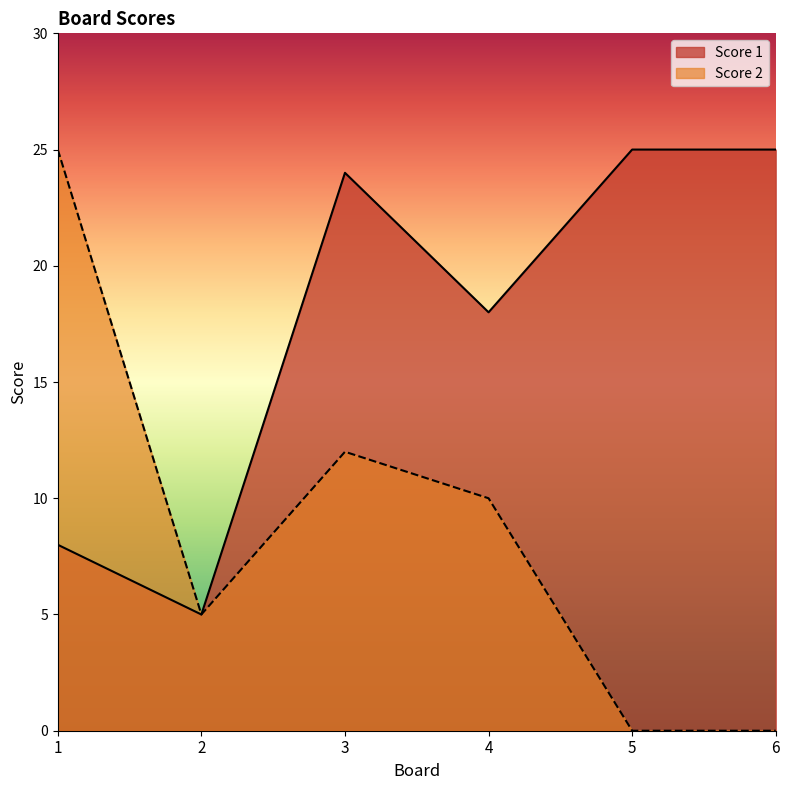

What is the difference between the Score 2 values at 4 and 1?

15